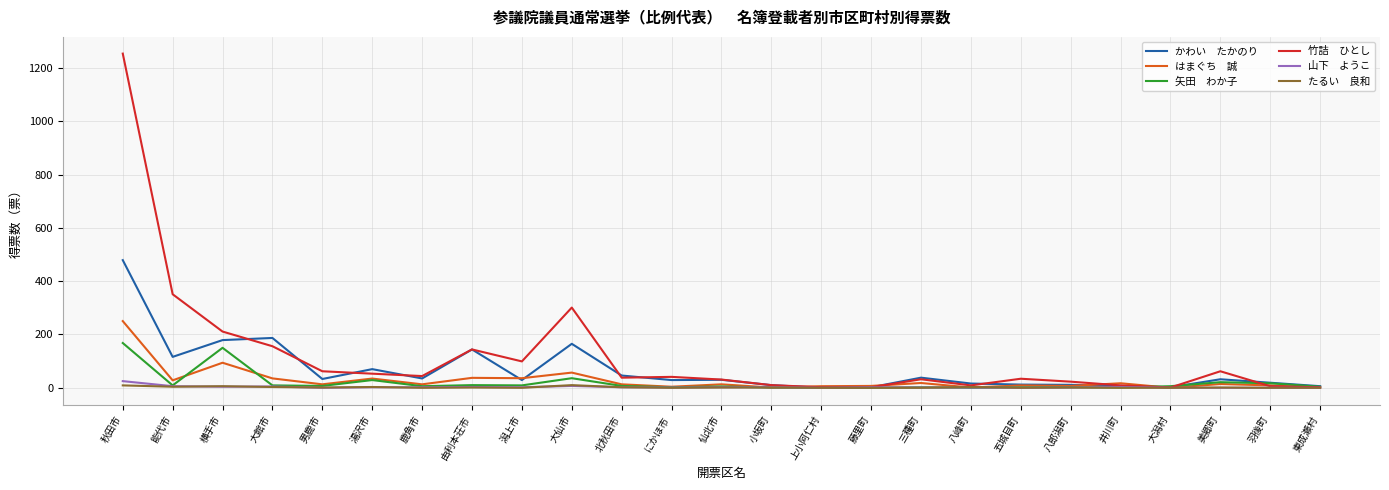

At which category is the sum across all series the highest?

秋田市